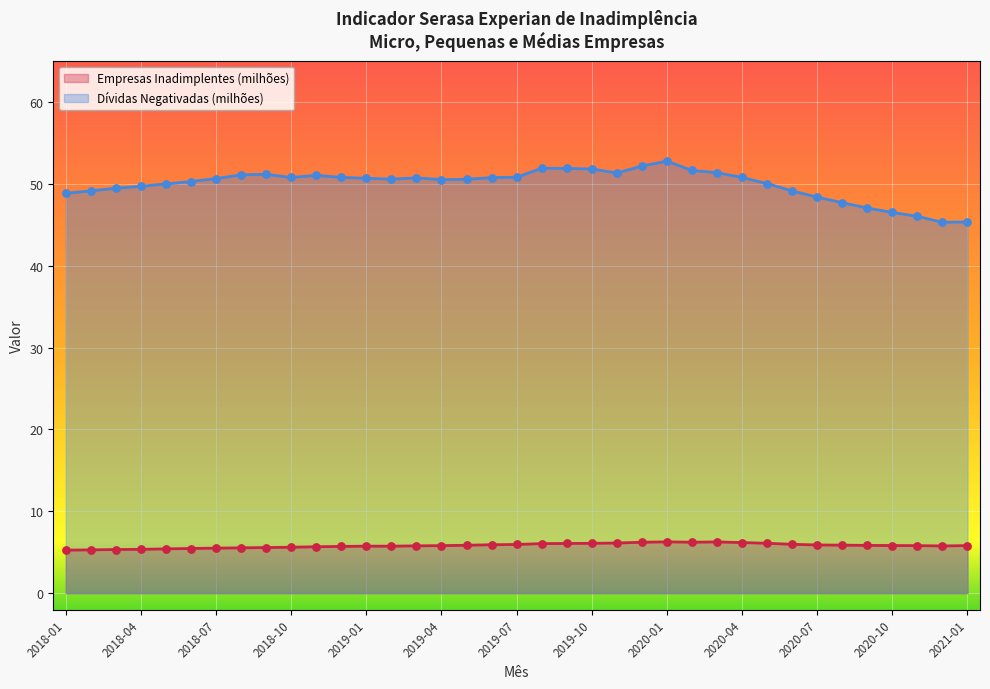

What is the total value across all series at 2019-12?

58.4